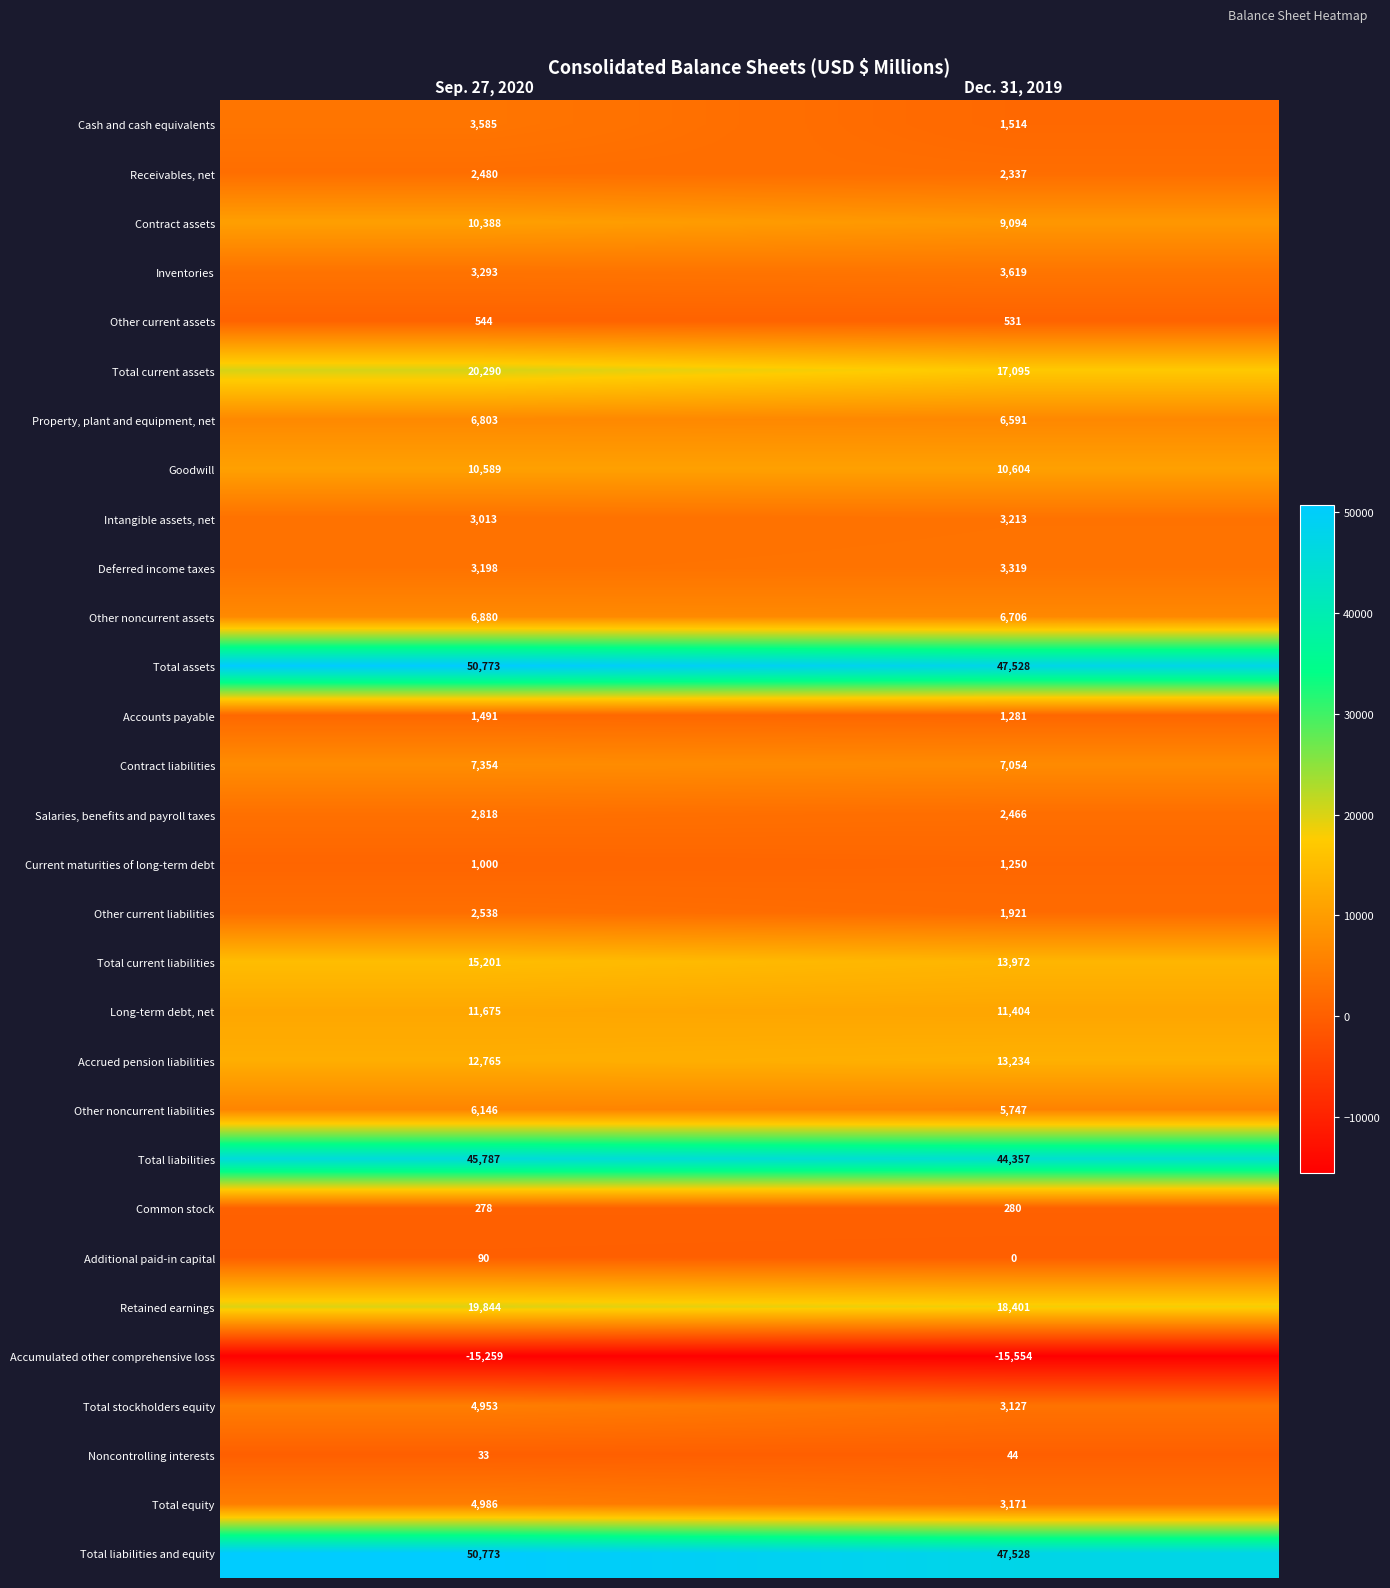

What is the difference between the highest and lowest values at Dec. 31, 2019?

63082